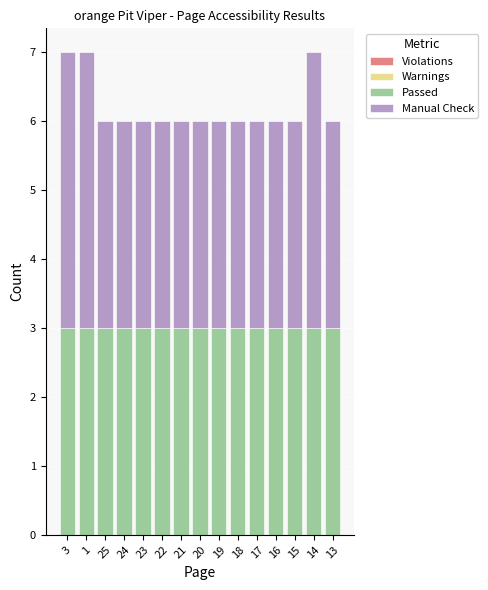

Is it true that Passed equals 3 at 24?

True